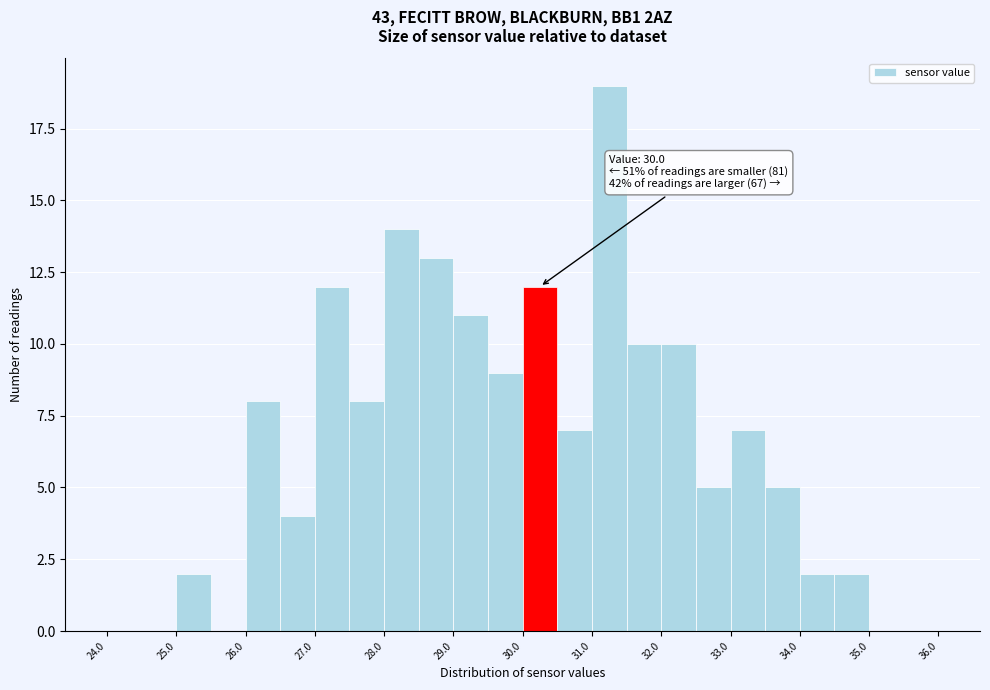

Over which range of the x-axis is the bar tallest?

31.0 to 31.5